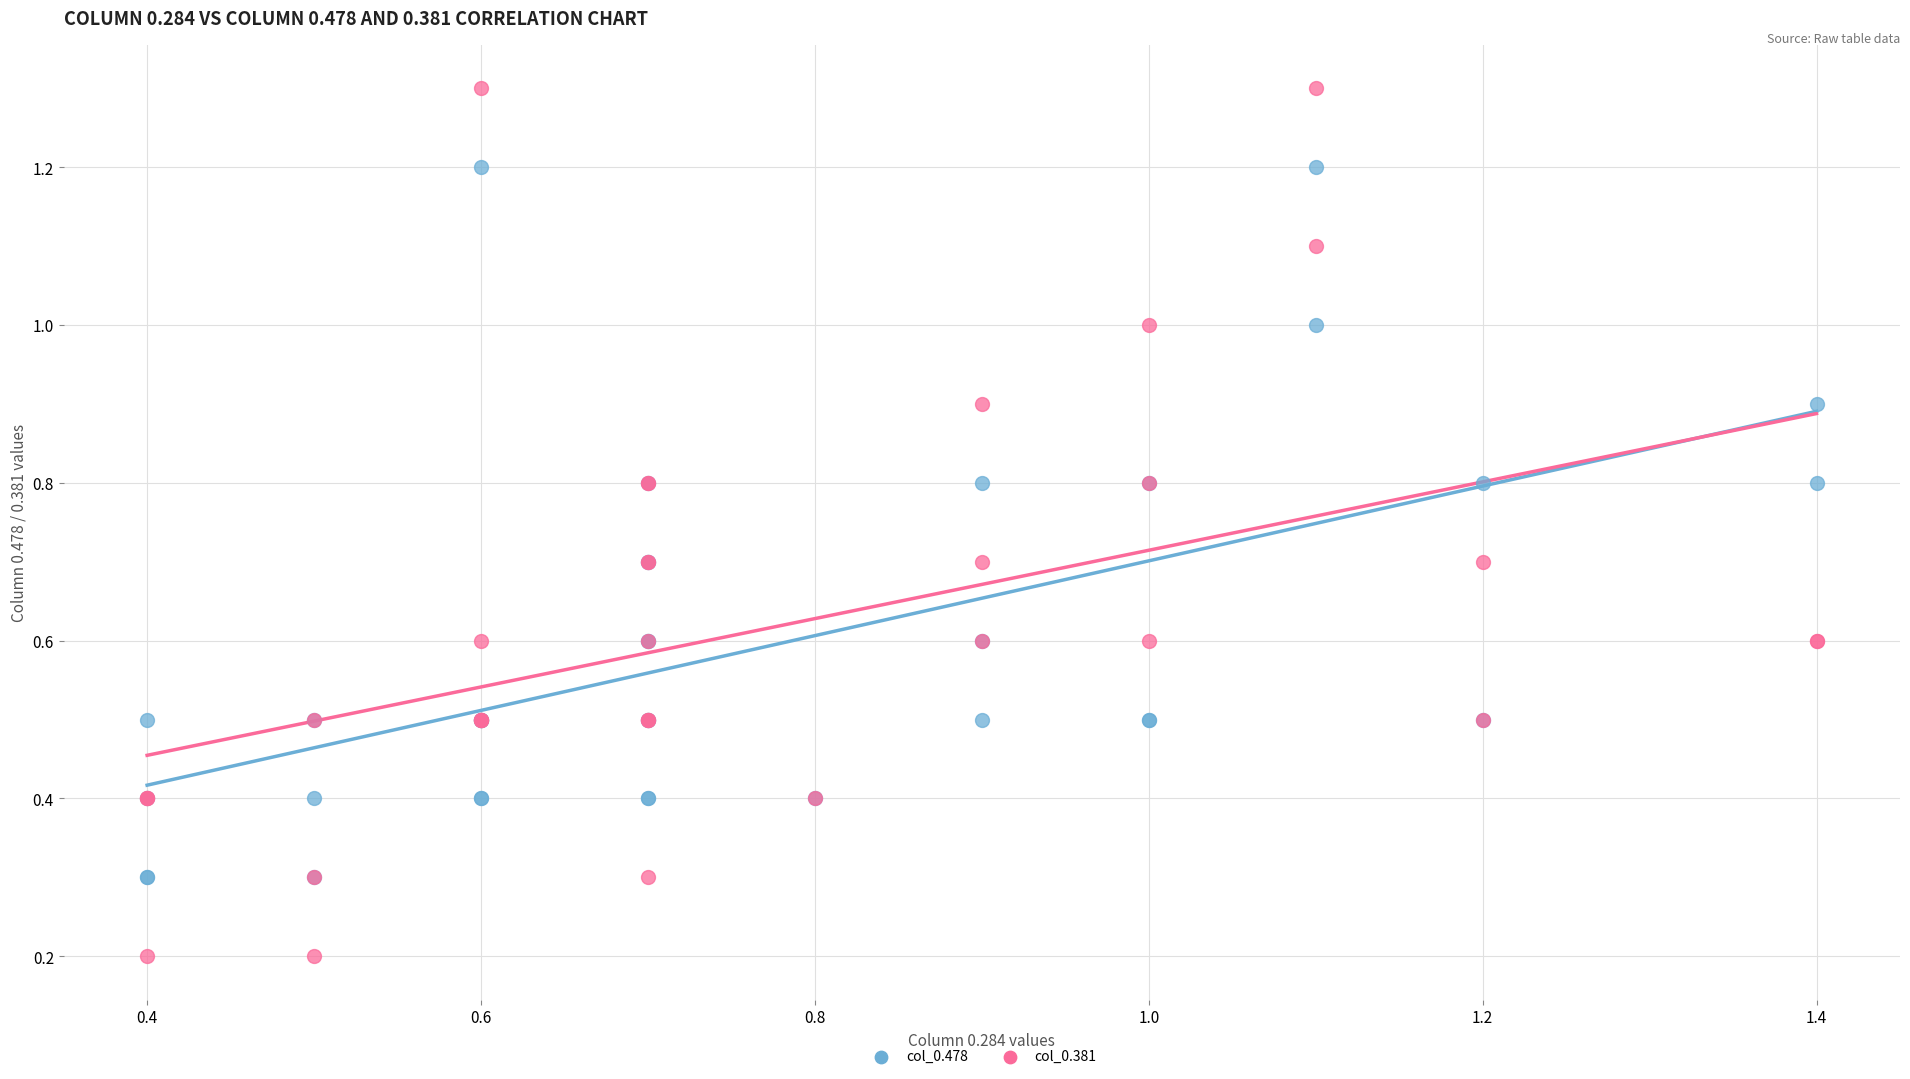

Which series has the widest spread of Y values?

col_0.381